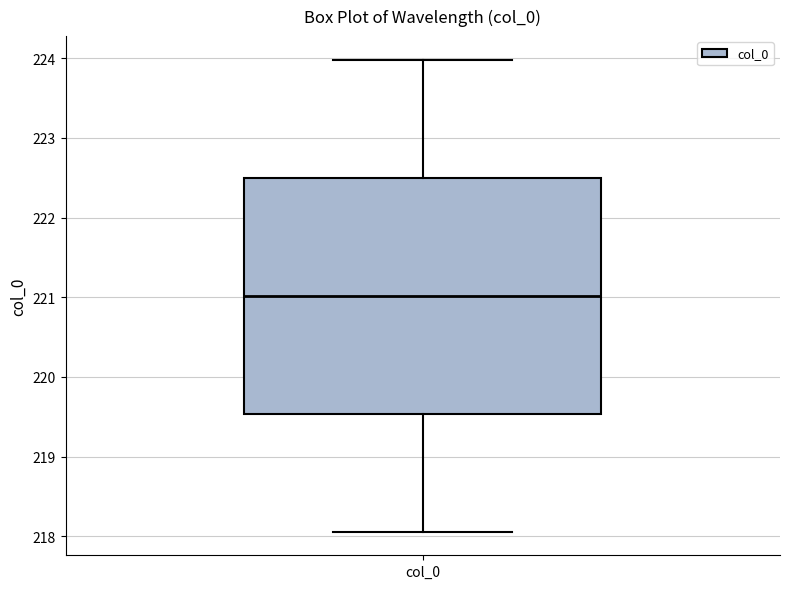

Read this box plot against the y-axis: the position of the median line, the range covered by the box, and the ends of both whiskers. The values are not printed on the chart, so give them approximately, as read against the axis.

median 221.0, box 219.5 to 222.5, whiskers 218.1 to 224.0